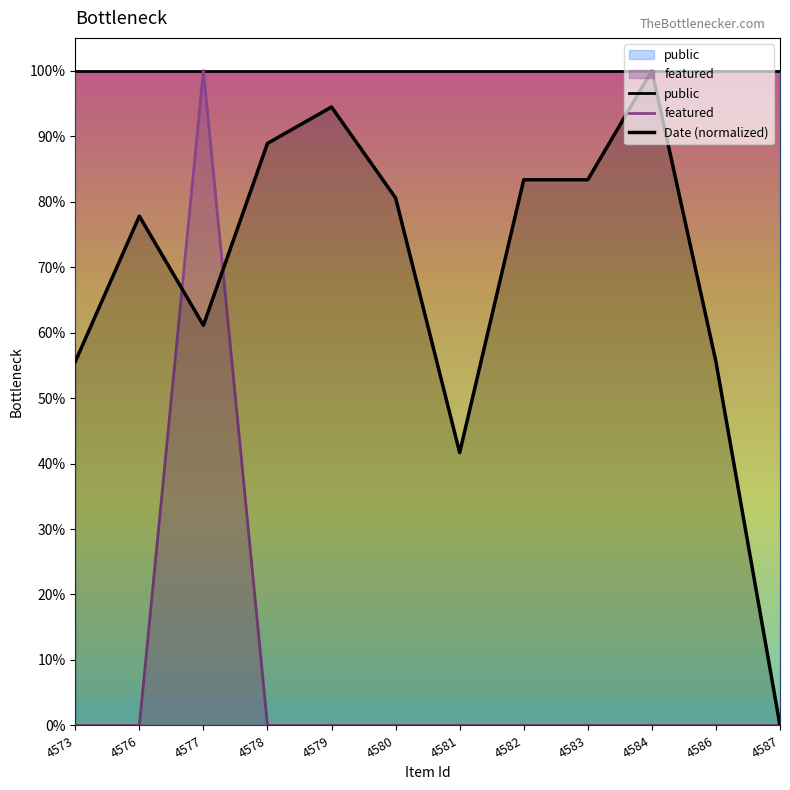

What are all the series names shown in the legend?

public, featured, Date (normalized)